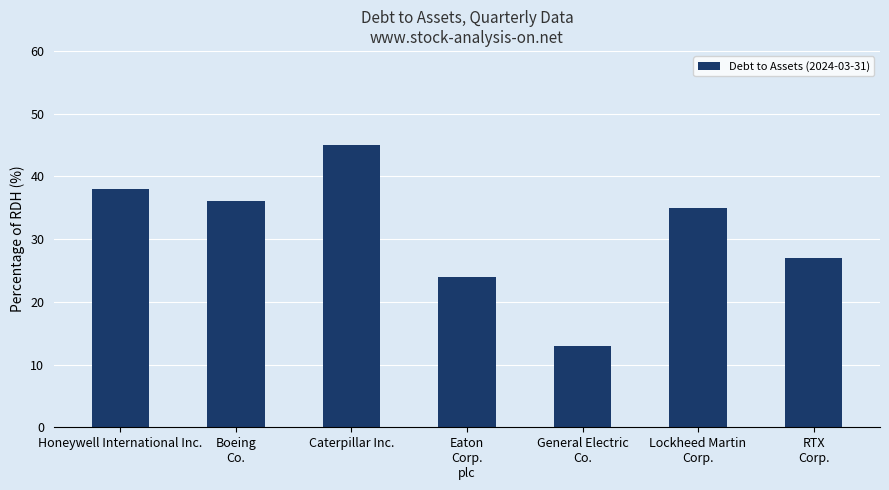

Are the bars horizontal?

No